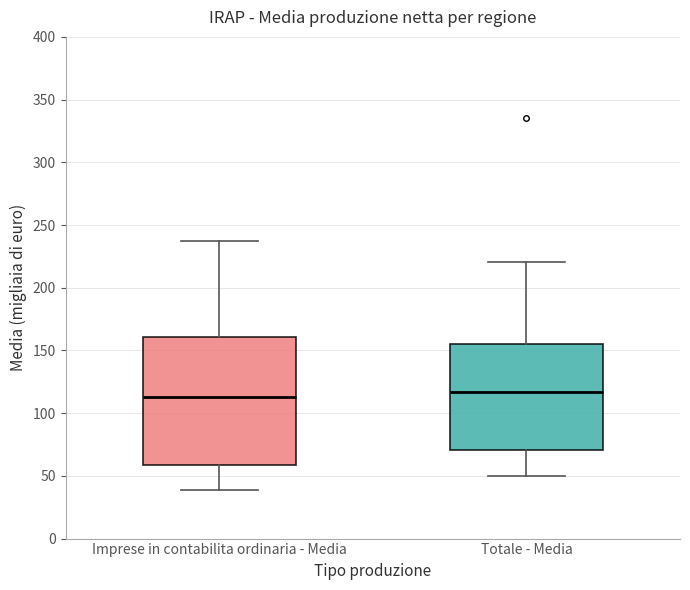

Reading left to right, read every box against the y-axis: the position of its median line, the range the box covers, and the ends of its whiskers. The values are not printed on the chart, so give them approximately, as read against the axis.

Imprese in contabilita ordinaria - Media: median 115, box 60 to 160, whiskers 40 to 235
Totale - Media: median 115, box 70 to 155, whiskers 50 to 220